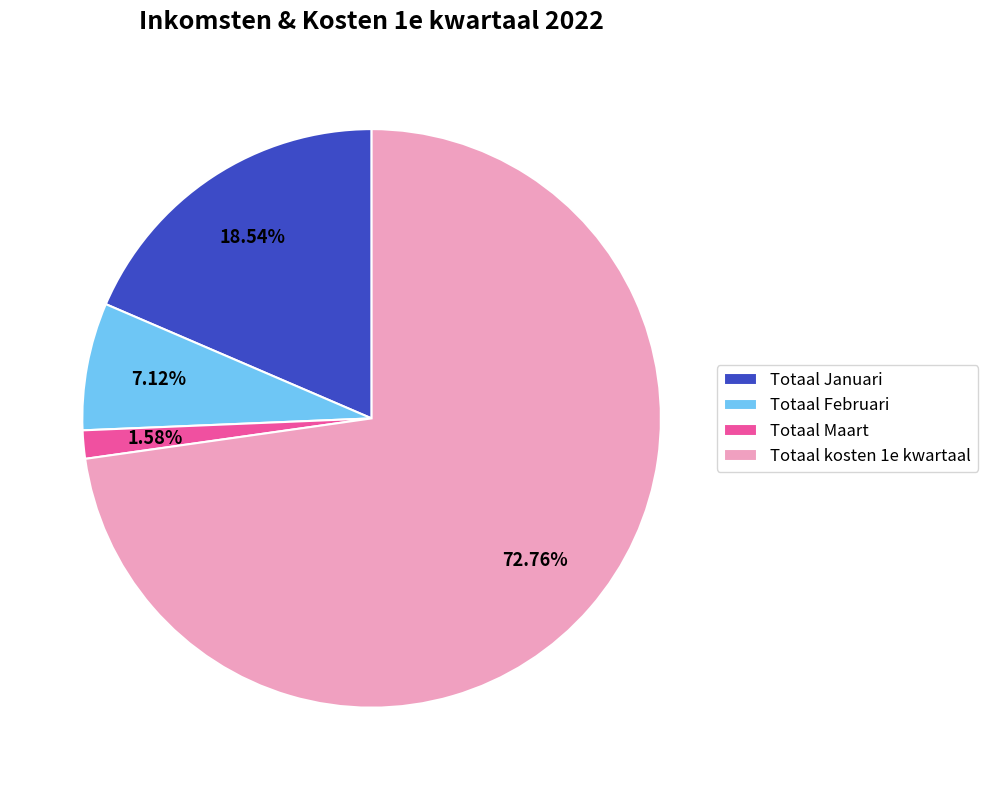

What is the total percentage of Totaal Maart and Totaal kosten 1e kwartaal?

74.3%